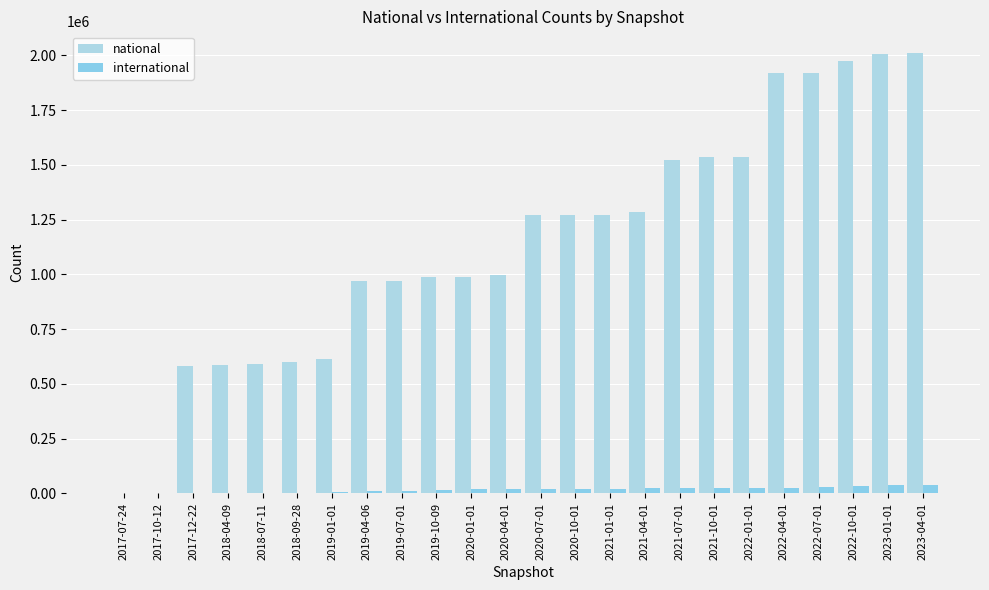

How many groups of bars are there?

24